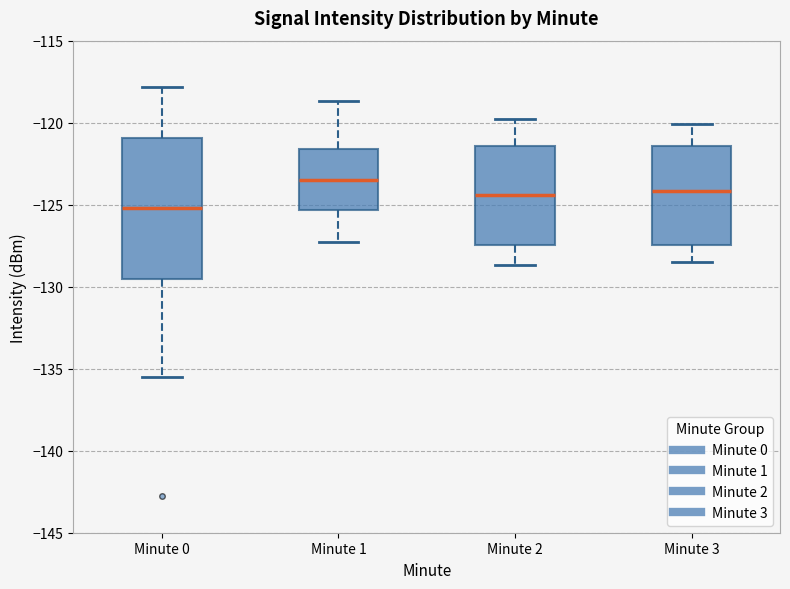

Which box is the tallest, from its lower edge to its upper edge?

Minute 0